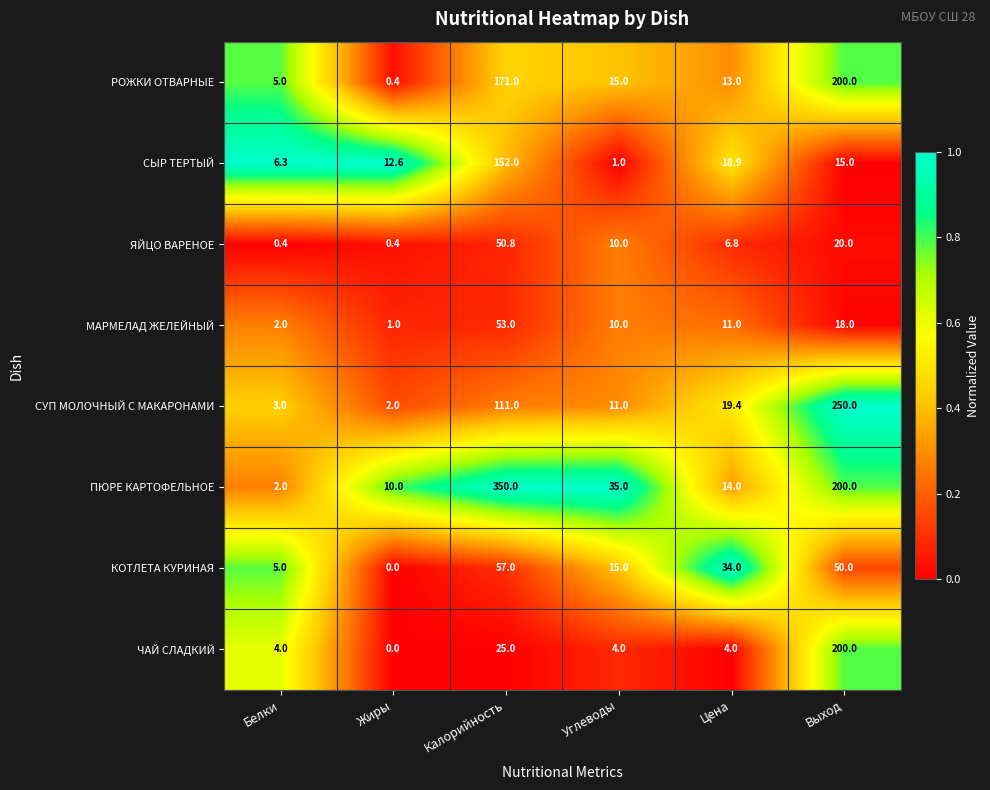

At Калорийность, list the series in order from smallest to largest.

ЧАЙ СЛАДКИЙ, ЯЙЦО ВАРЕНОЕ, МАРМЕЛАД ЖЕЛЕЙНЫЙ, КОТЛЕТА КУРИНАЯ, СУП МОЛОЧНЫЙ С МАКАРОНАМИ, СЫР ТЕРТЫЙ, РОЖКИ ОТВАРНЫЕ, ПЮРЕ КАРТОФЕЛЬНОЕ